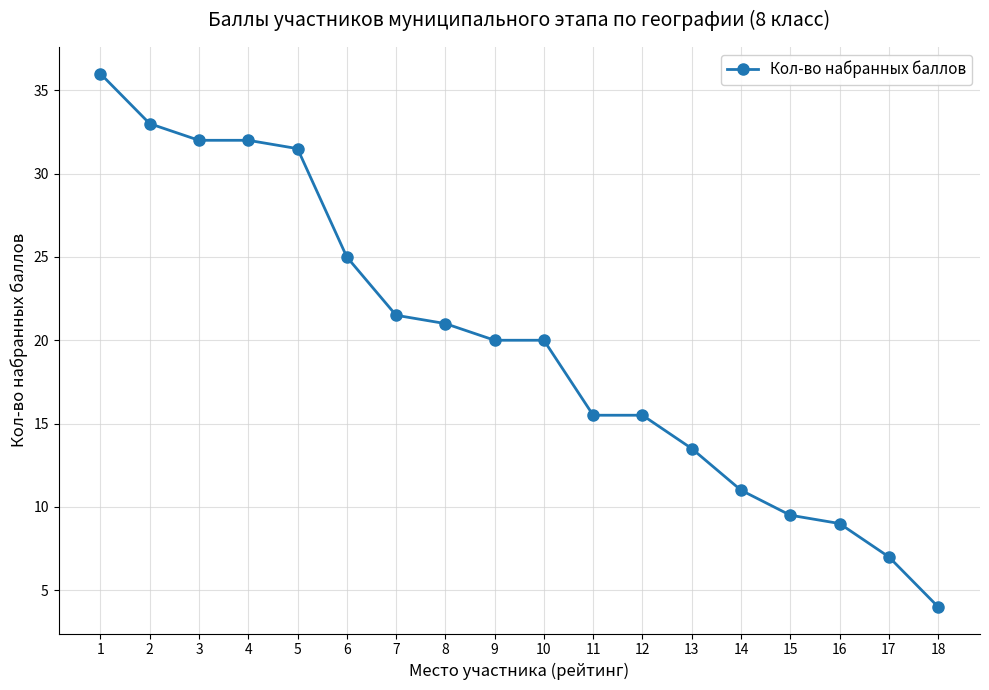

Which has a higher value, 13 or 10?

10